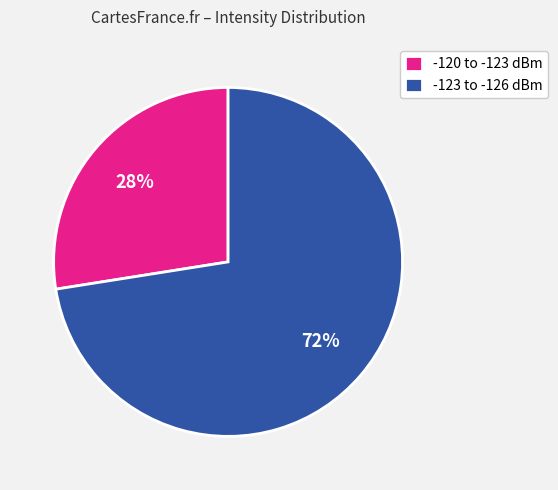

The -123 to -126 dBm slice represents 58% of the pie. True or false?

False